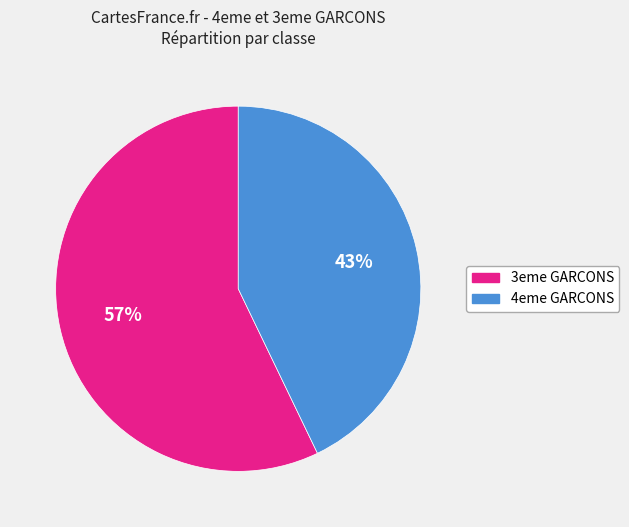

True or false: 4eme GARCONS accounts for 57% of the total.

False